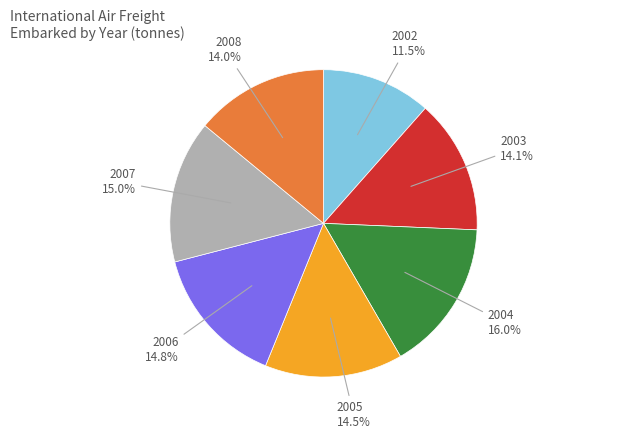

Does any single category account for the majority?

No